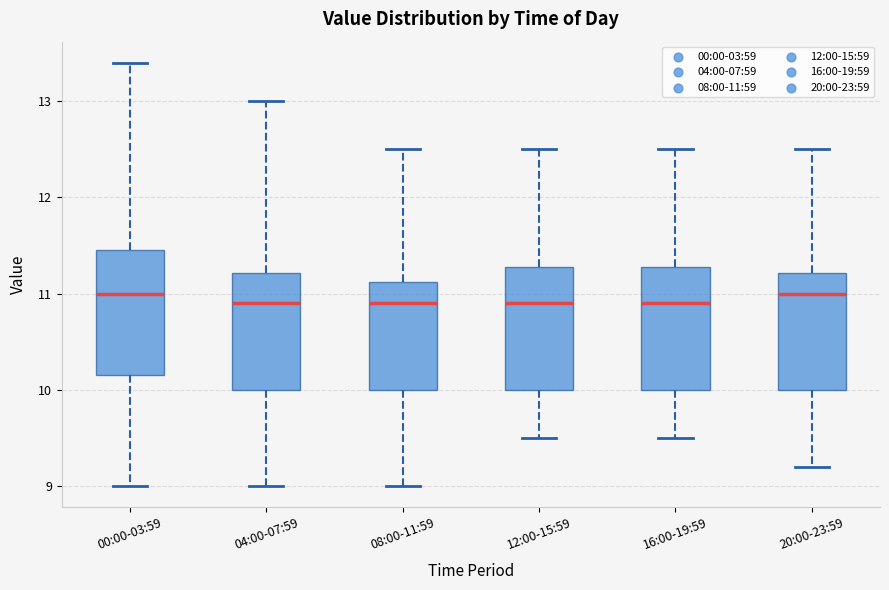

Reading left to right, transcribe this box plot: for each box, give where its median line is, the range the box spans, and where its two whiskers end, as read against the y-axis. The values are not printed on the chart, so give them approximately, as read against the axis.

00:00-03:59: median 11.0, box 10.2 to 11.5, whiskers 9.0 to 13.4
04:00-07:59: median 10.9, box 10.0 to 11.2, whiskers 9.0 to 13.0
08:00-11:59: median 10.9, box 10.0 to 11.1, whiskers 9.0 to 12.5
12:00-15:59: median 10.9, box 10.0 to 11.3, whiskers 9.5 to 12.5
16:00-19:59: median 10.9, box 10.0 to 11.3, whiskers 9.5 to 12.5
20:00-23:59: median 11.0, box 10.0 to 11.2, whiskers 9.2 to 12.5